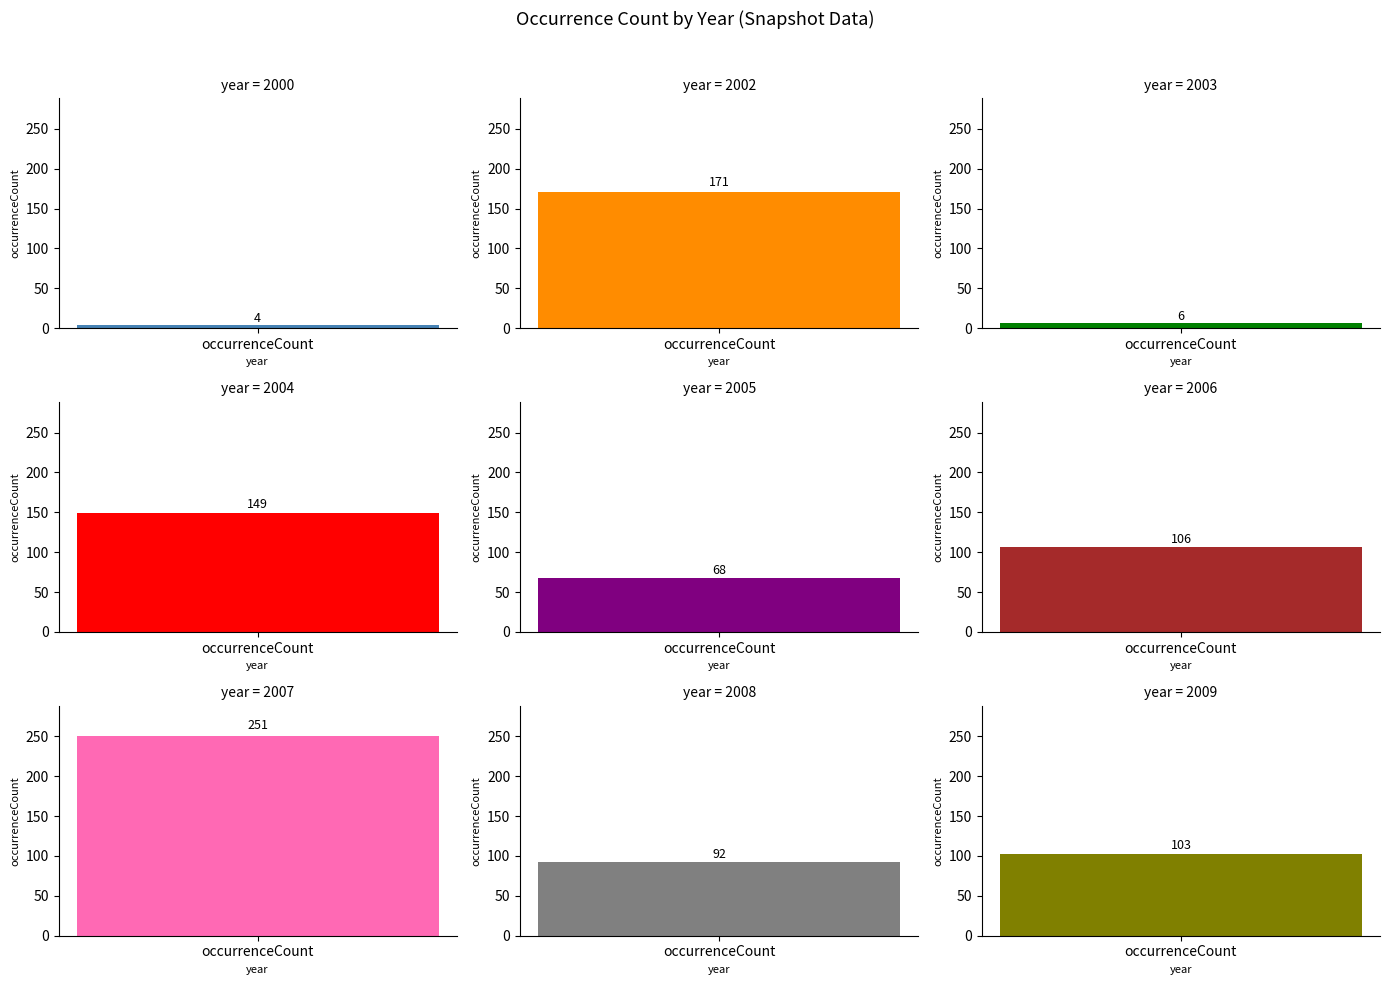

The chart shows a value of 68 at 2005. True or false?

True